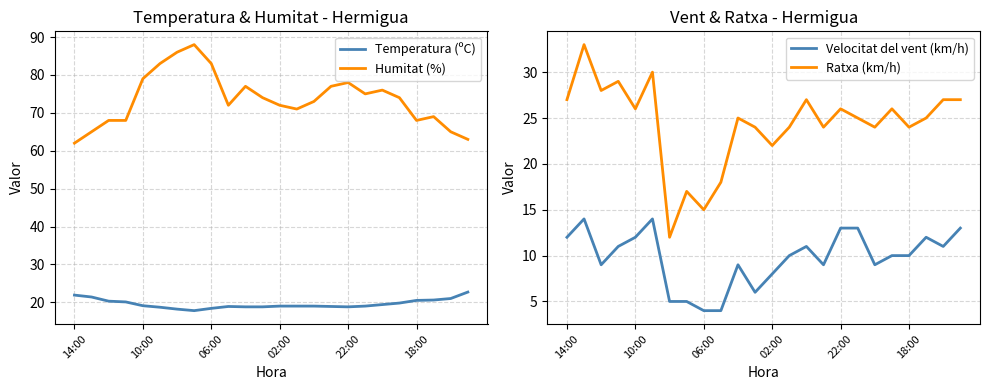

How many data points in Temperatura (ºC) are above 19?

11